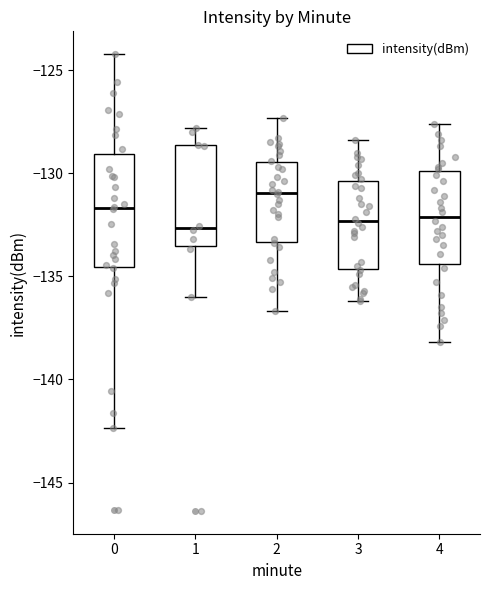

Reading left to right, transcribe this box plot: for each box, give where its median line is, the range the box spans, and where its two whiskers end, as read against the y-axis. The values are not printed on the chart, so give them approximately, as read against the axis.

0: median -131.5, box -134.5 to -129.0, whiskers -142.5 to -124.0
1: median -132.5, box -133.5 to -128.5, whiskers -136.0 to -128.0
2: median -131.0, box -133.5 to -129.5, whiskers -136.5 to -127.5
3: median -132.5, box -134.5 to -130.5, whiskers -136.0 to -128.5
4: median -132.0, box -134.5 to -130.0, whiskers -138.0 to -127.5